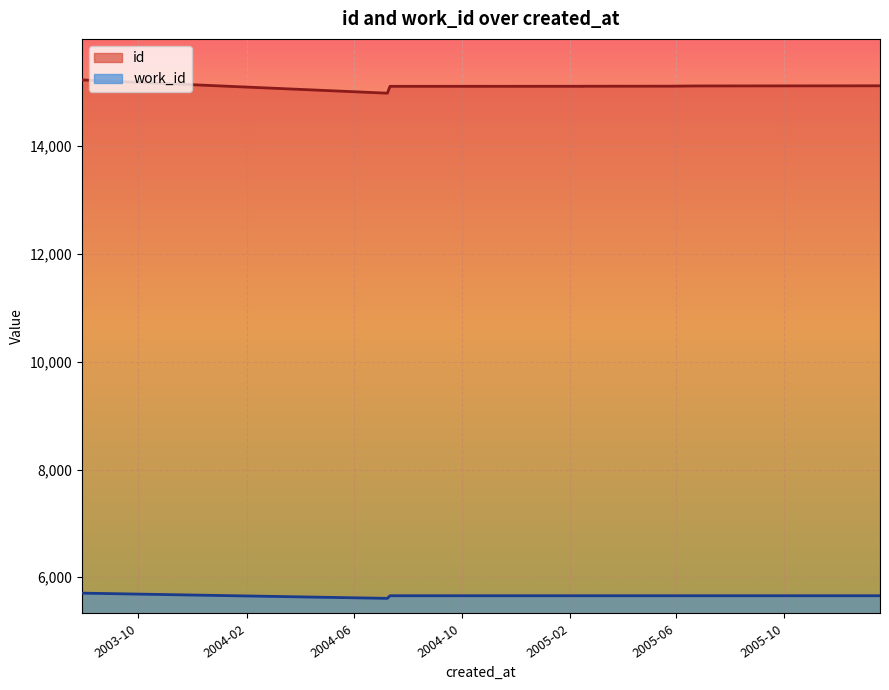

Is the value of work_id at 2005-05-27 greater than the value of id at 2005-02-14?

No